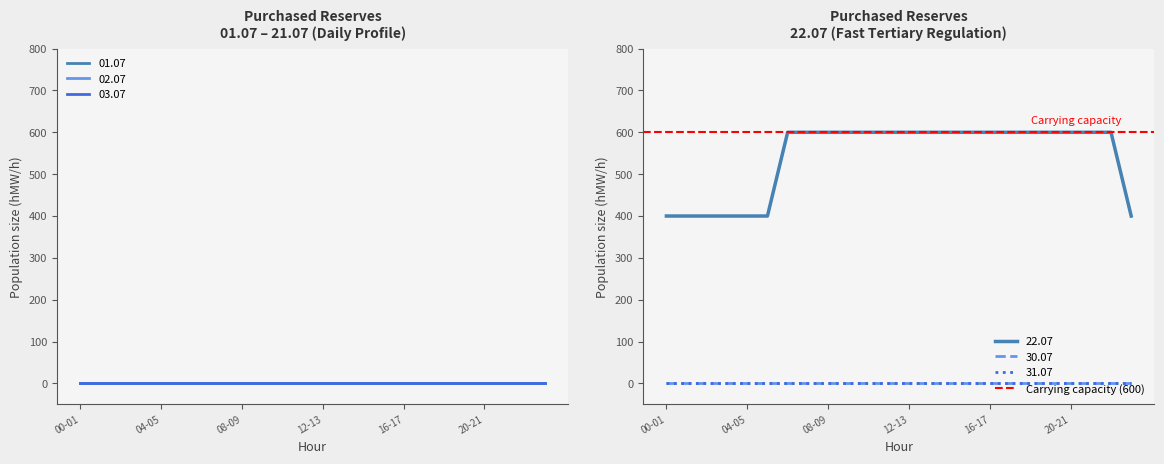

Which series has the largest range (max minus min)?

22.07